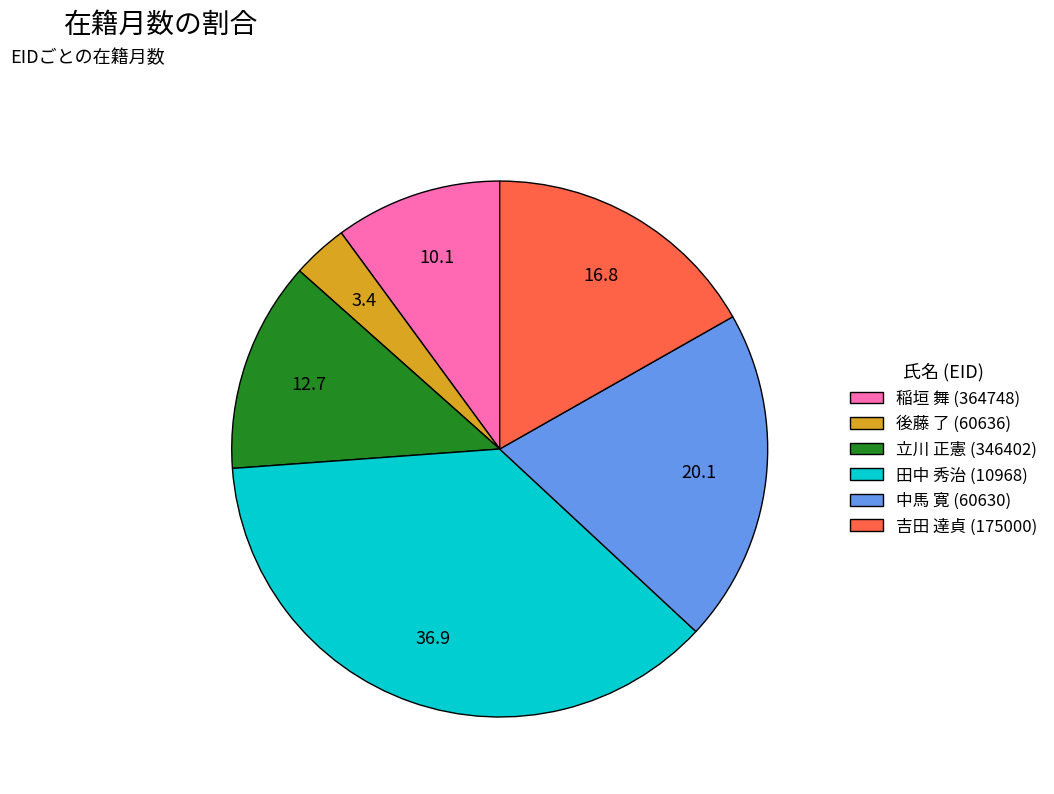

How many segments does this pie chart have?

6